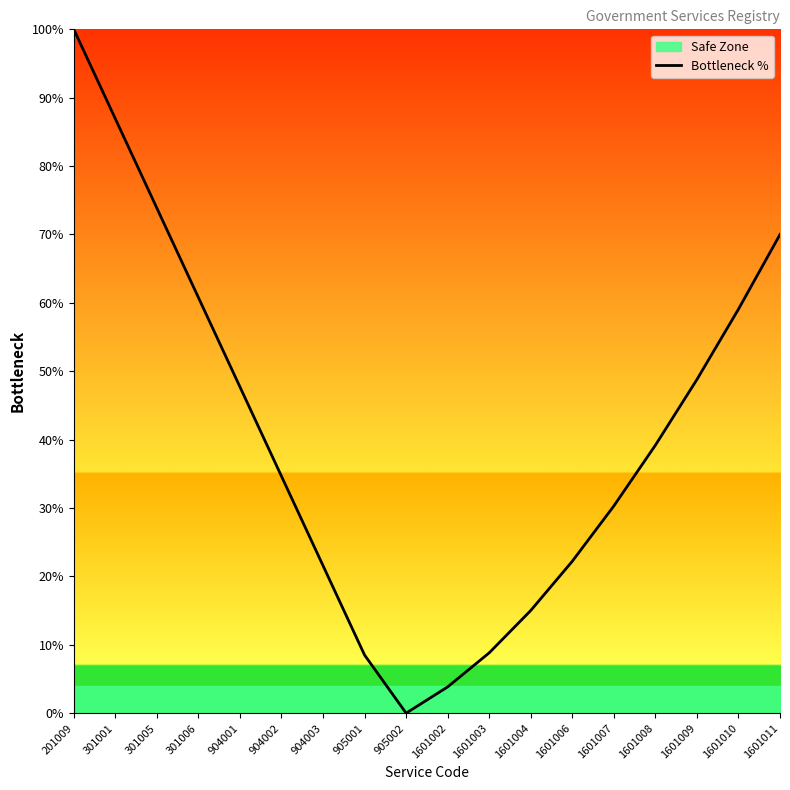

Rank the categories by value from lowest to highest.

905002, 1601002, 905001, 1601003, 1601004, 904003, 1601006, 1601007, 904002, 1601008, 904001, 1601009, 1601010, 301006, 1601011, 301005, 301001, 201009